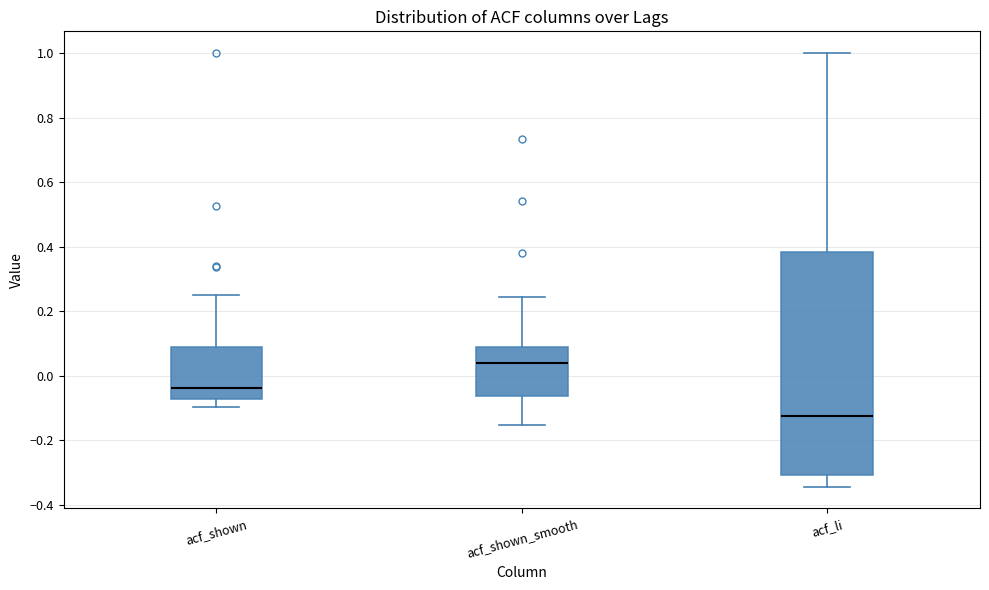

Which box has the lowest median line?

acf_li